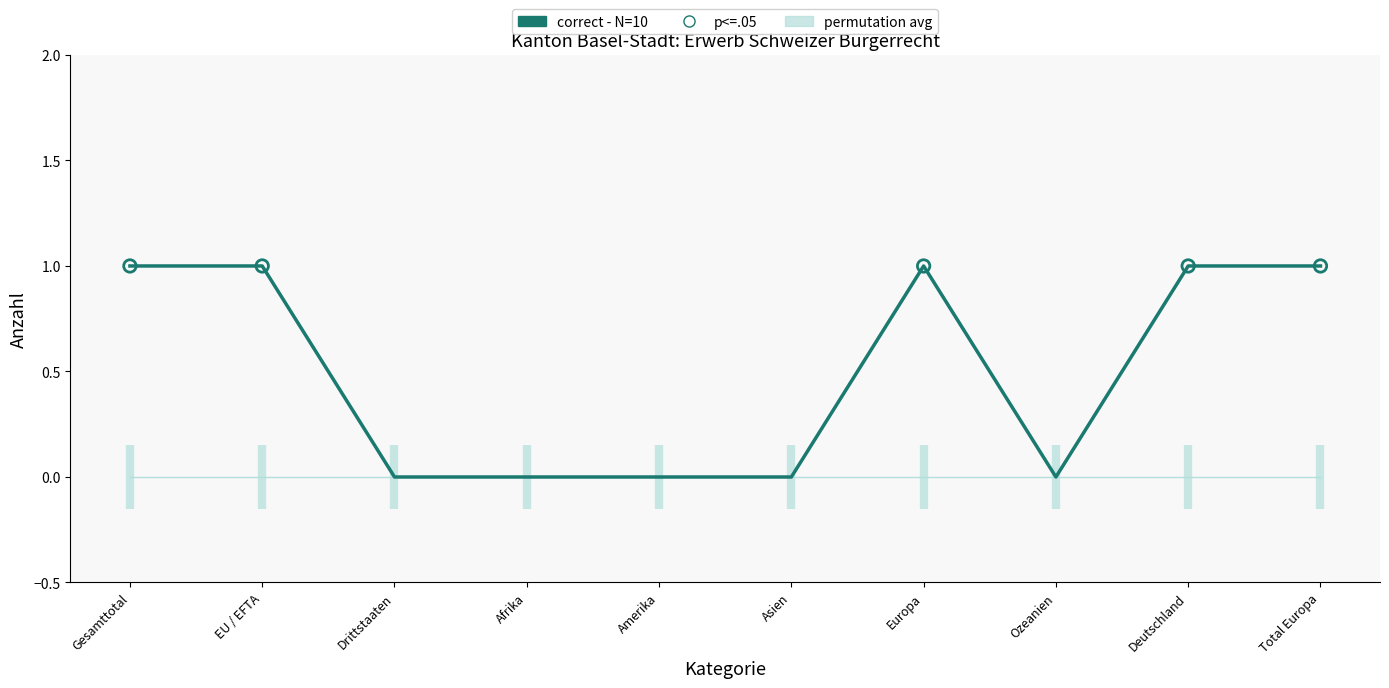

What is the total value across all series at EU / EFTA?

1